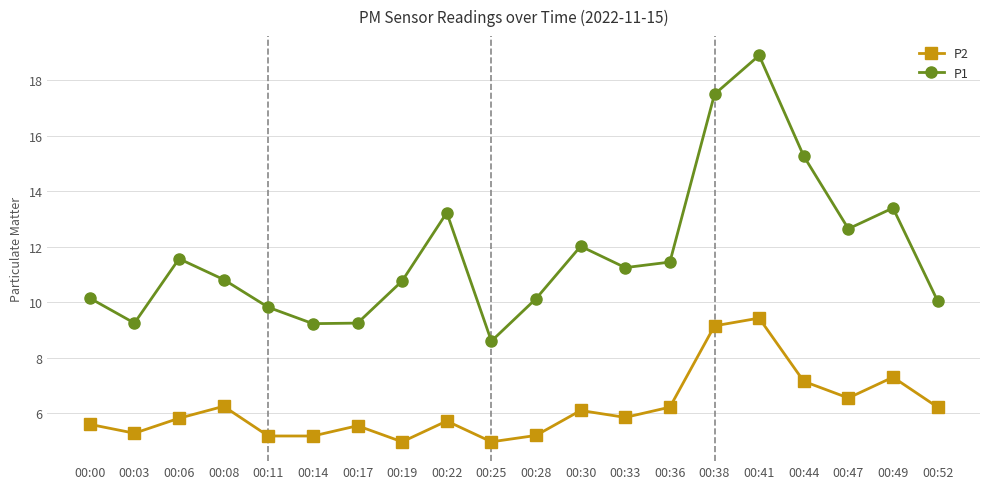

What is the total value across all series at 00:44?

22.4